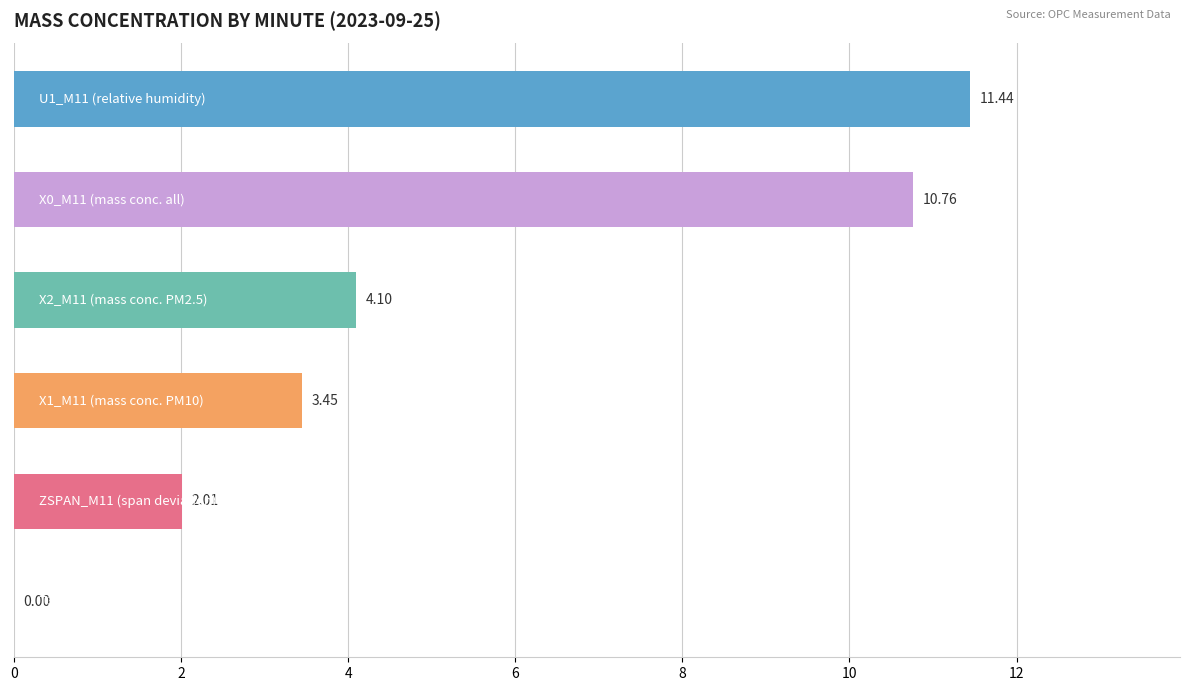

How many values are above zero?

5